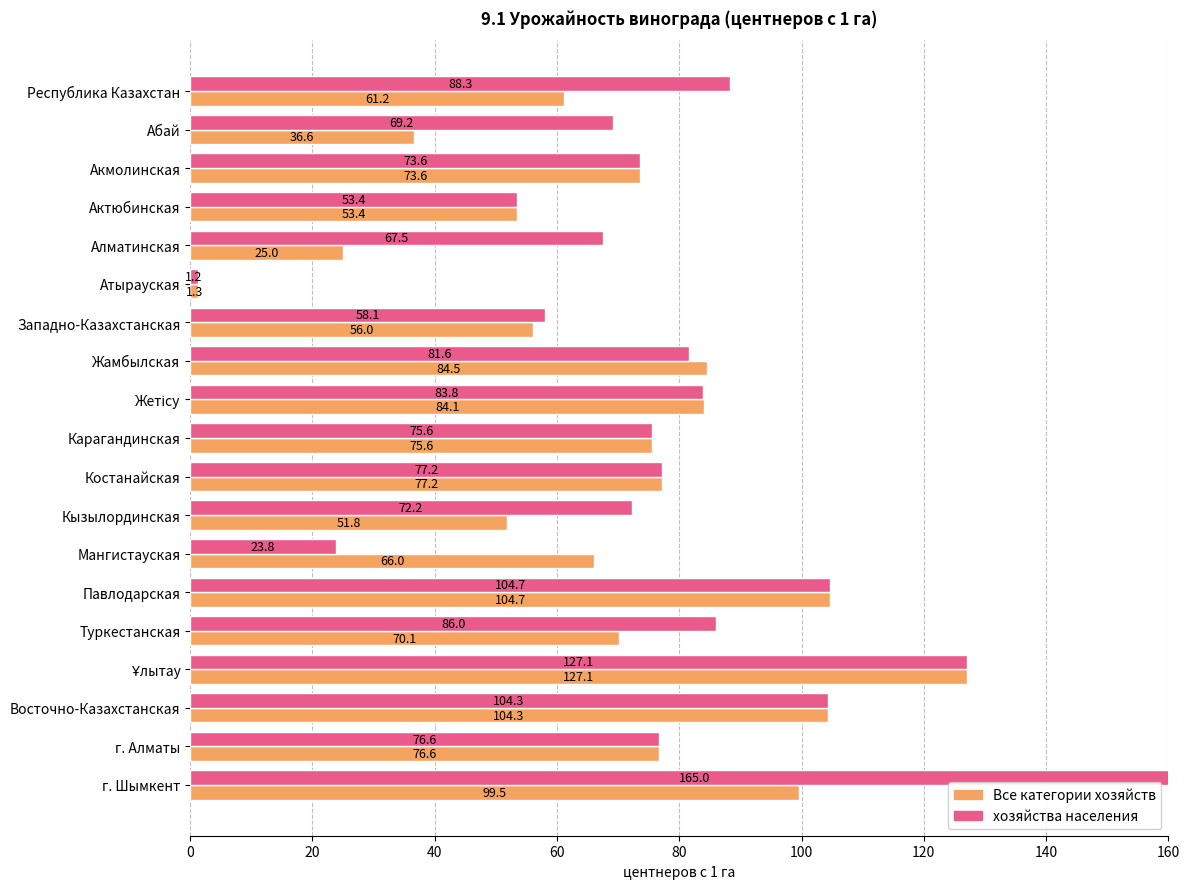

Read the Все категории хозяйств value at Абай.

36.6